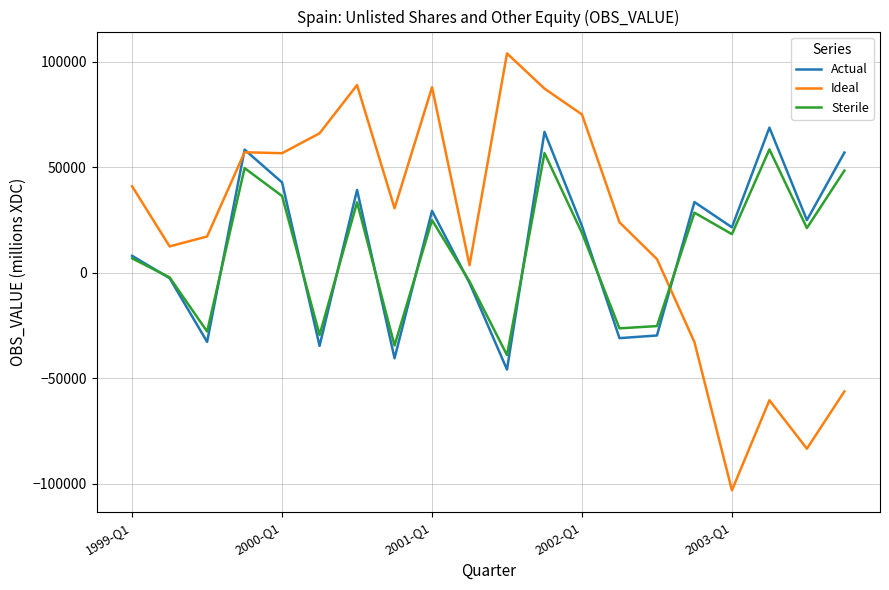

Which series has the largest range (max minus min)?

Ideal